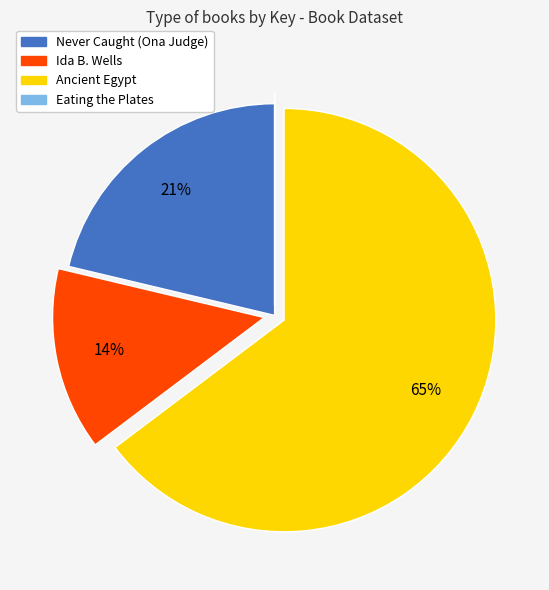

To the nearest percent, what percentage of the pie is Never Caught (Ona Judge)?

21%